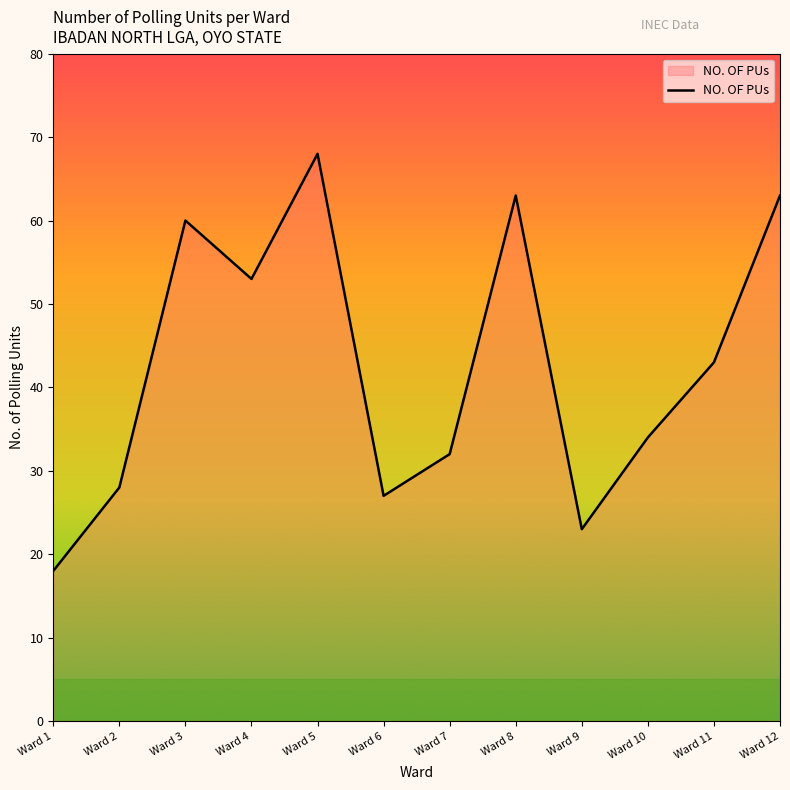

What is the sum of all values?

512